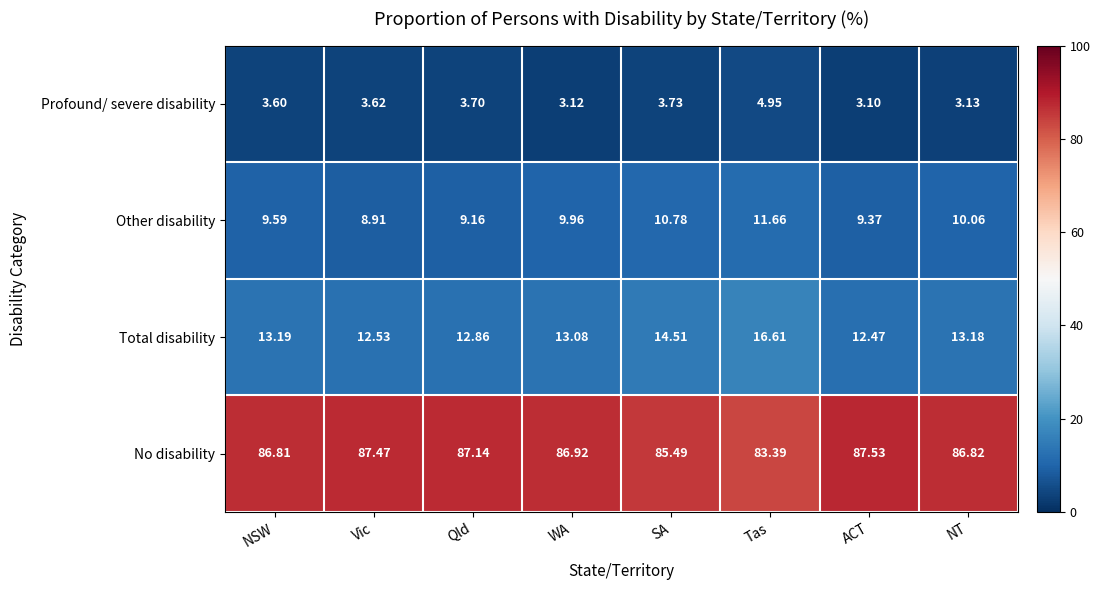

At which label does Total disability first exceed 13?

NSW